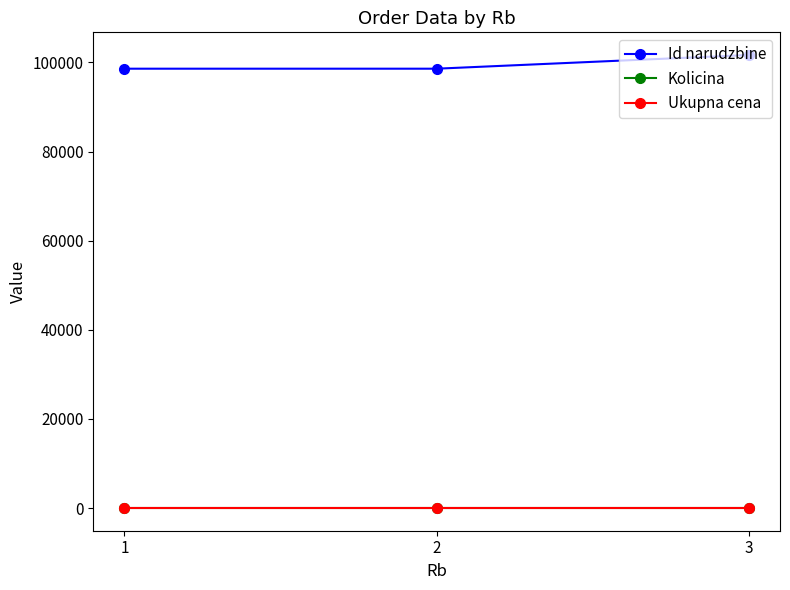

The Ukupna cena series shows 0 at 3. True or false?

True